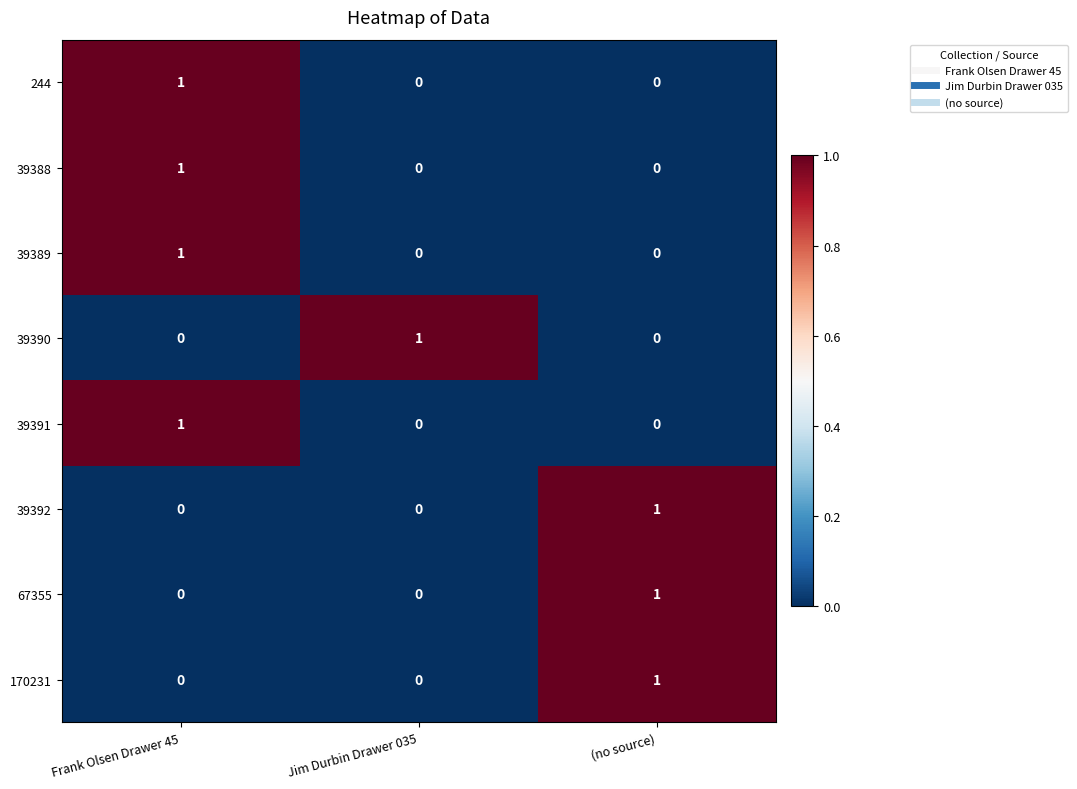

What is the total value across all series at Frank Olsen Drawer 45?

4